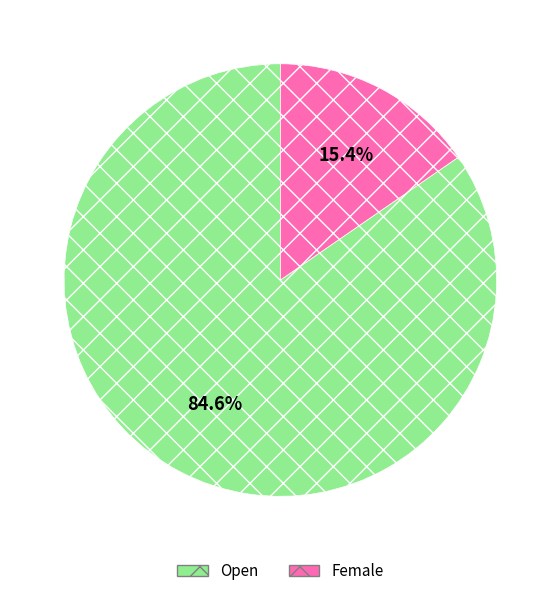

Does any single category account for the majority?

Yes